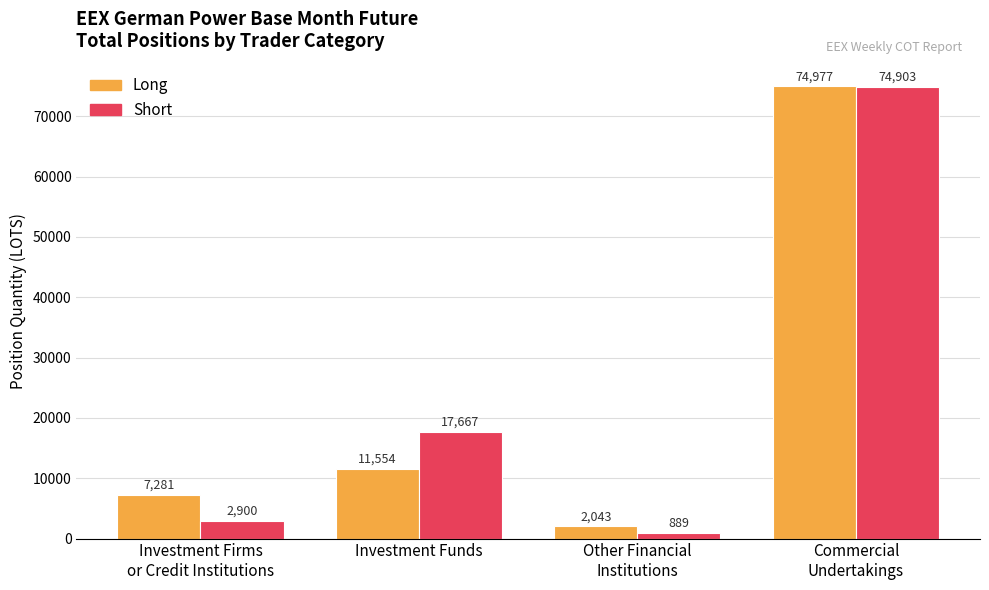

Rank the categories by Long value from lowest to highest.

Other Financial
Institutions, Investment Firms
or Credit Institutions, Investment Funds, Commercial
Undertakings